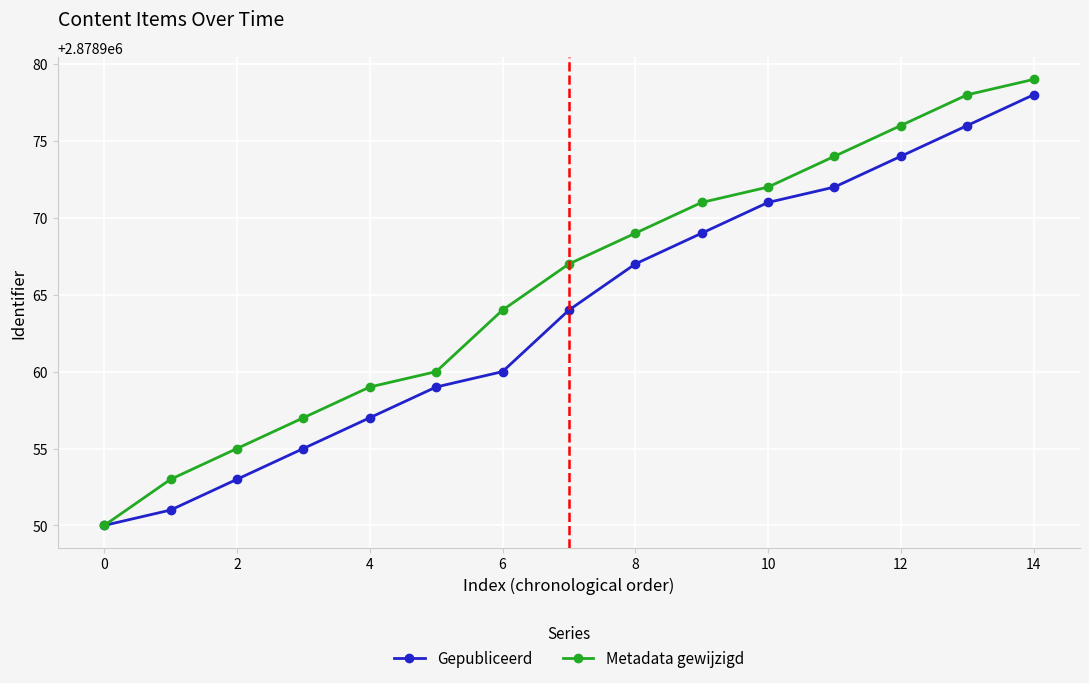

How many lines are shown in the chart?

2